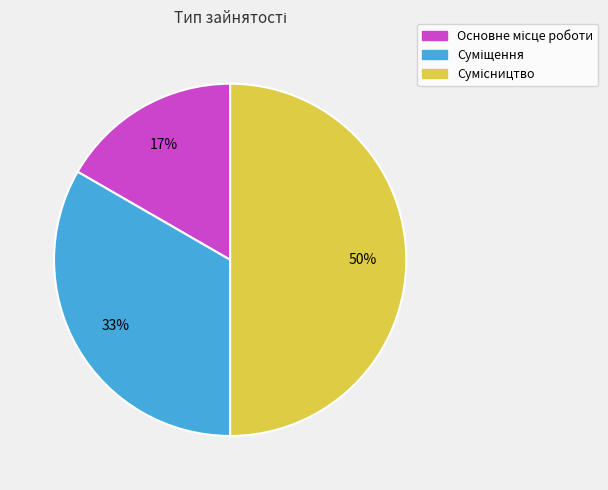

How many segments does this pie chart have?

3